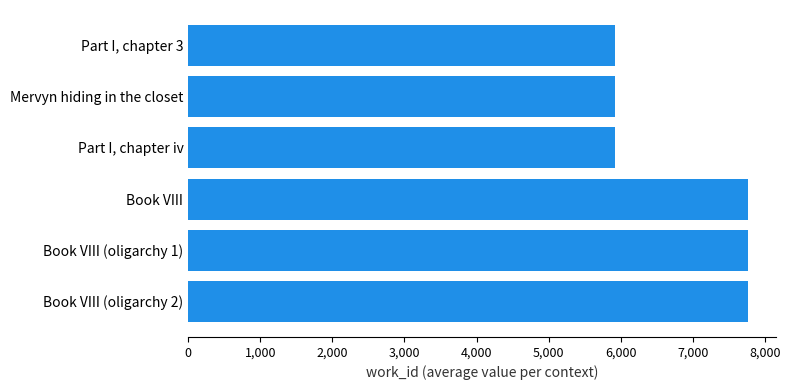

Count the number of categories in the chart.

6